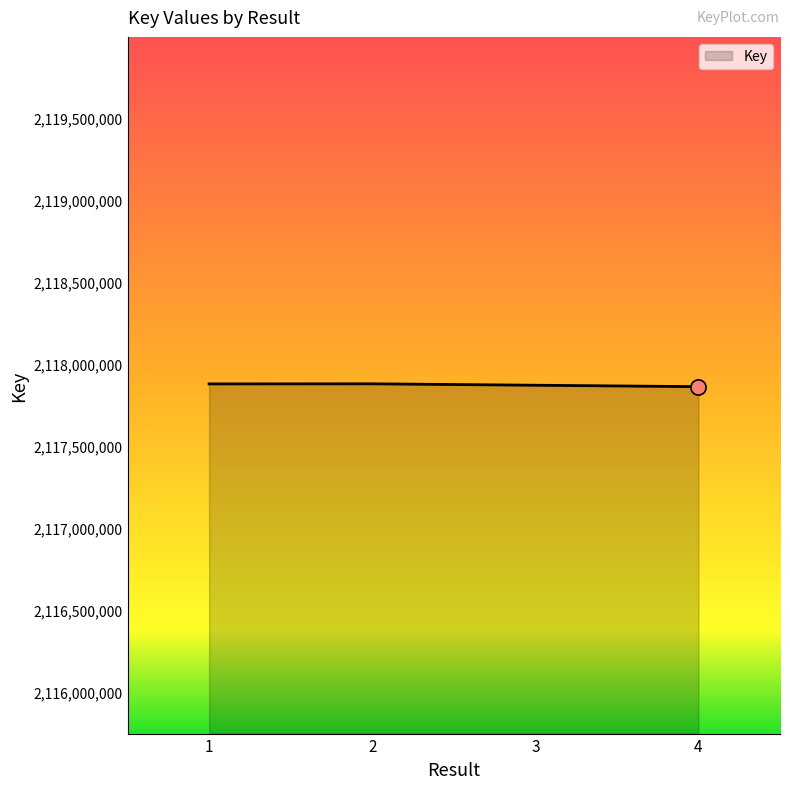

What is the change in value from 2 to 3?

-8612